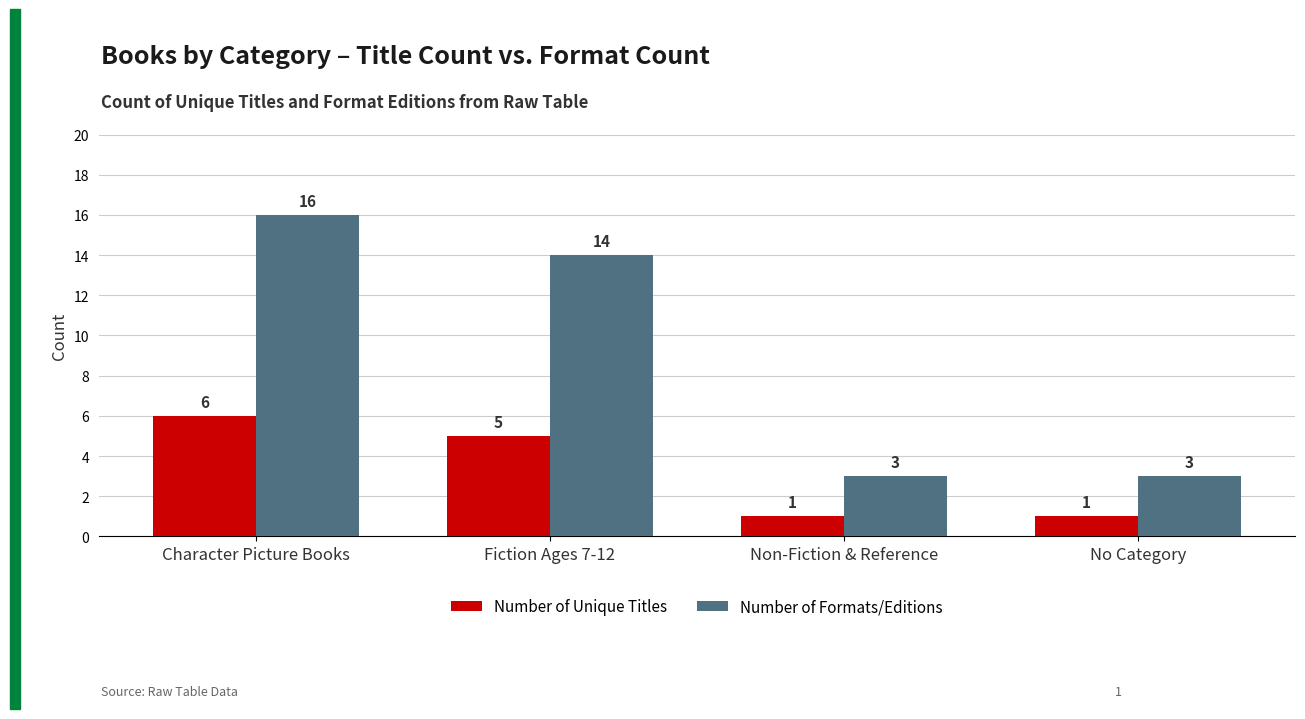

How many categories are shown in the chart?

4